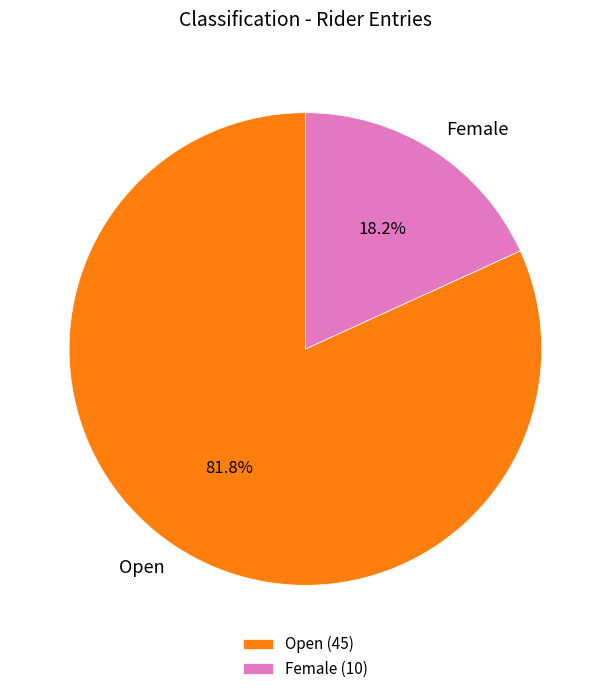

What percentage do Female and Open together represent?

100.0%